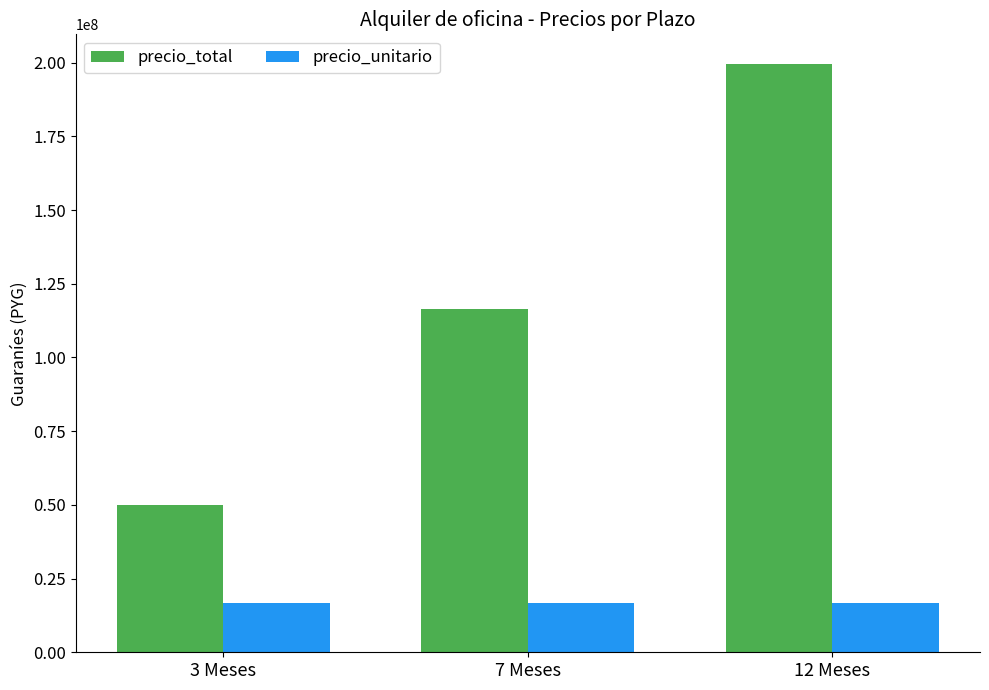

What is the sum of all precio_total values?

365933326